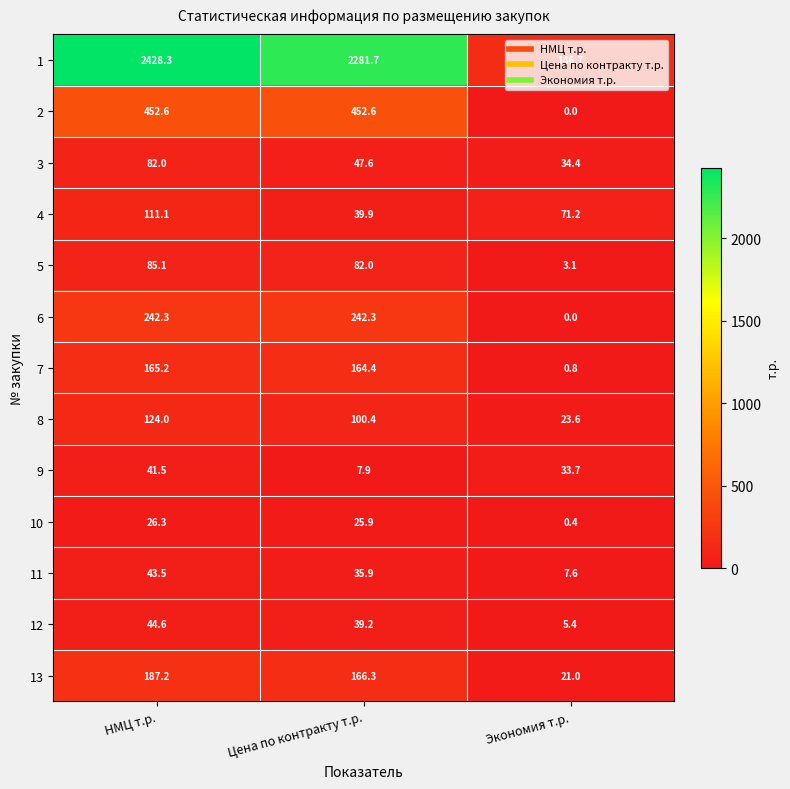

Which series has the widest spread of values?

1